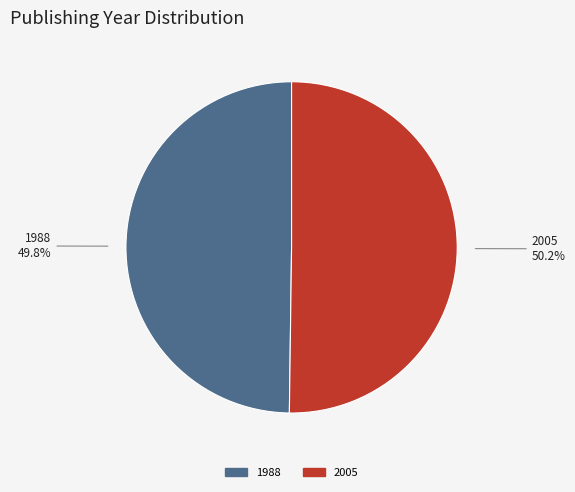

What is the ratio of the value at 1988 to the value at 2005?

1.0